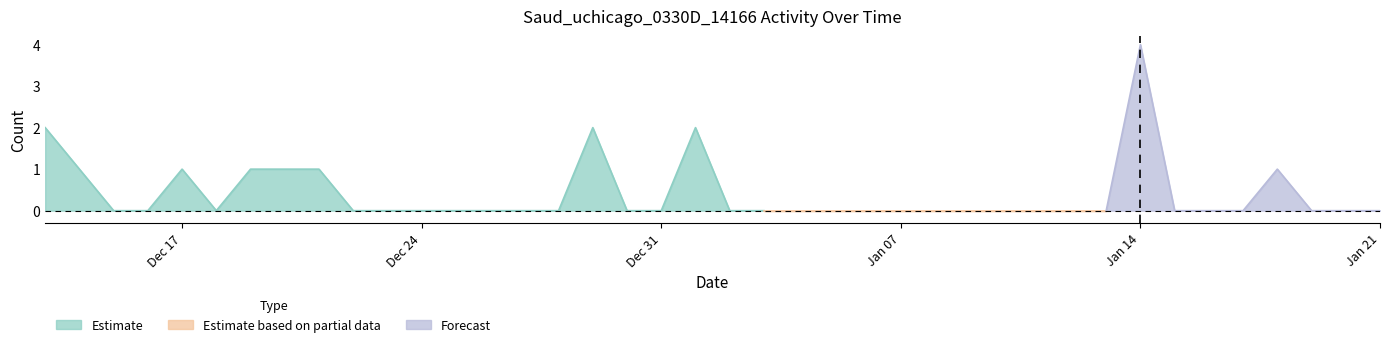

How many points are higher than both their immediate neighbors (excluding endpoints)?

5